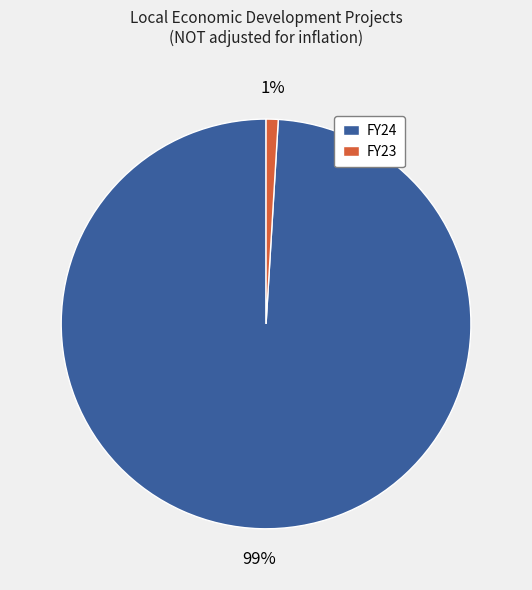

Rank the categories by value from lowest to highest.

FY23, FY24